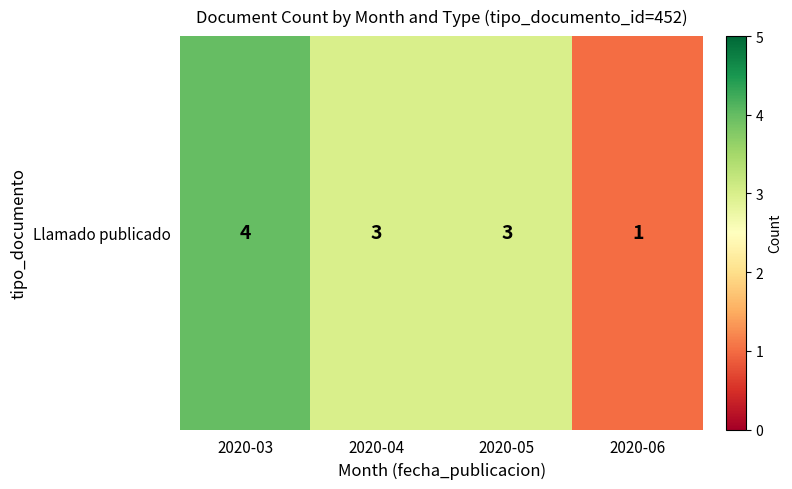

How many series are shown in this chart?

1